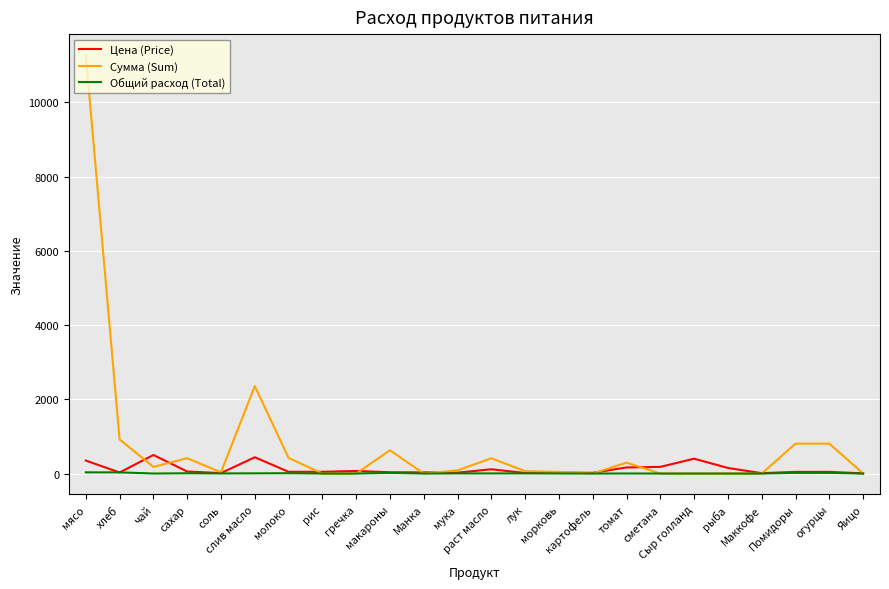

What is the difference between the second highest and second lowest values in the Сумма (Sum) series?

2356.8